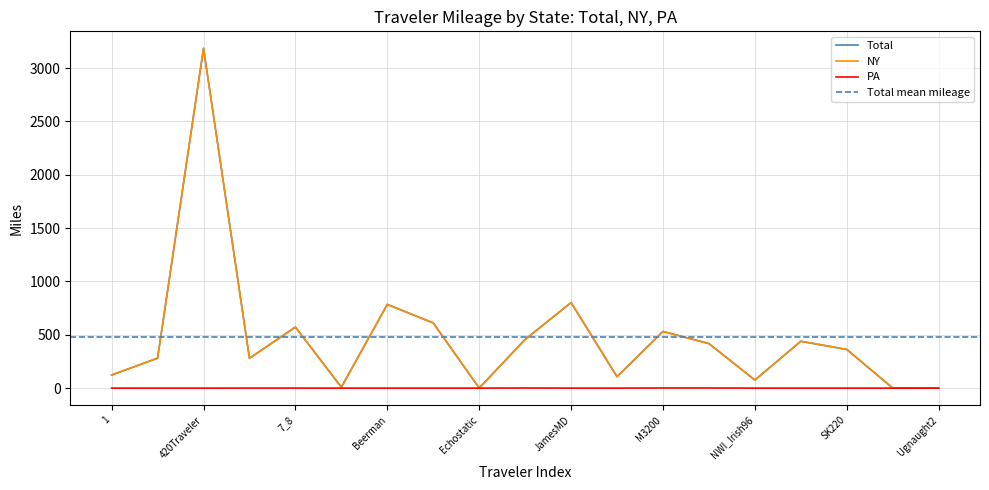

What position from the left is NWI_Irish96?

15